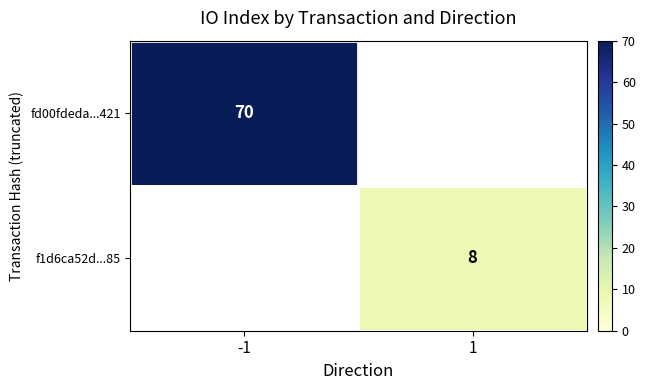

The value of f1d6ca52d...85 at 1 is 13. True or false?

False